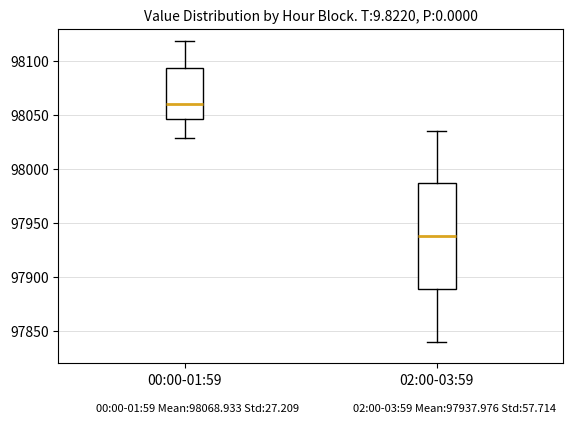

Which box is the tallest, from its lower edge to its upper edge?

02:00-03:59